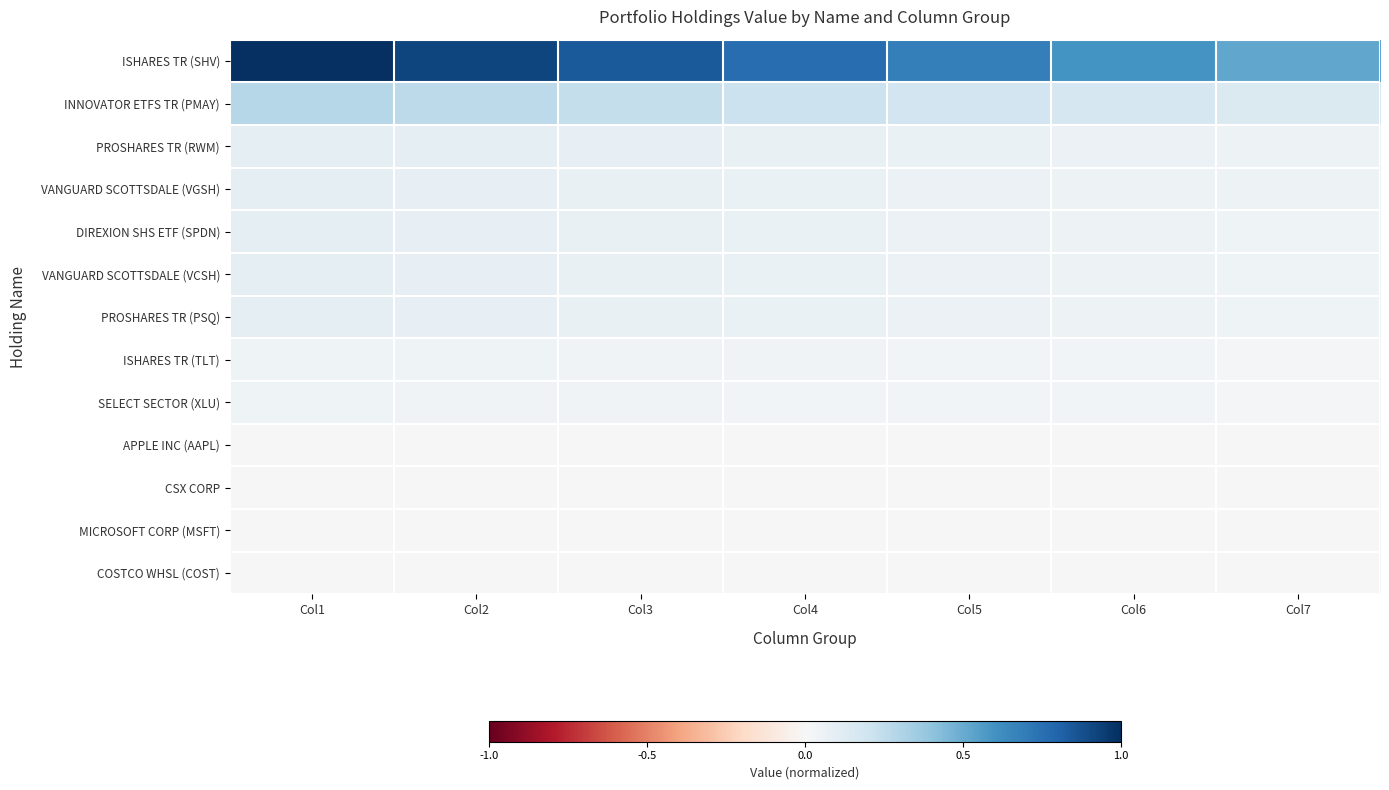

Rank the series by their maximum value, from highest to lowest.

ISHARES TR (SHV), INNOVATOR ETFS TR (PMAY), PROSHARES TR (RWM), VANGUARD SCOTTSDALE (VGSH), DIREXION SHS ETF (SPDN), VANGUARD SCOTTSDALE (VCSH), PROSHARES TR (PSQ), ISHARES TR (TLT), SELECT SECTOR (XLU), APPLE INC (AAPL), CSX CORP, MICROSOFT CORP (MSFT), COSTCO WHSL (COST)